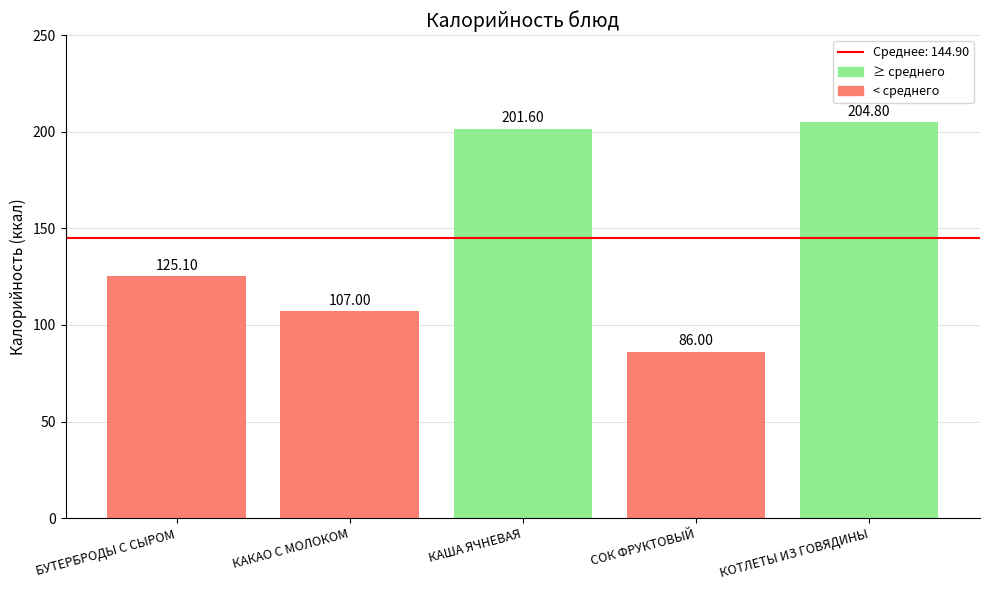

Is it true that the value at БУТЕРБРОДЫ С СЫРОМ is 125.1?

True